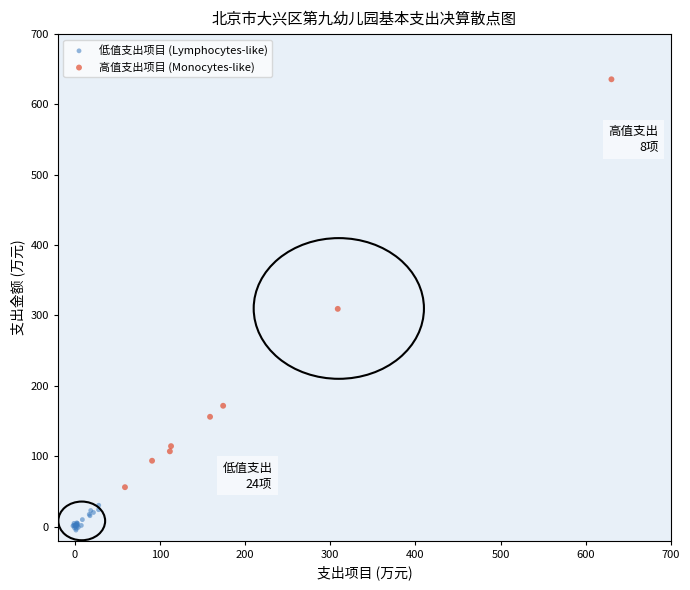

Which series has the largest Y range (max minus min)?

高值支出项目 (Monocytes-like)